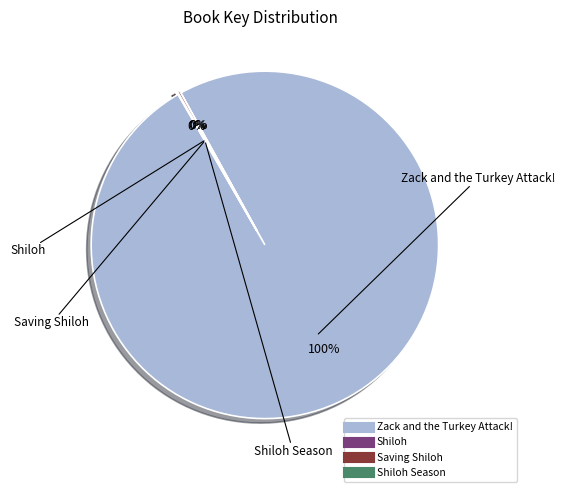

How many slices are in this pie chart?

4